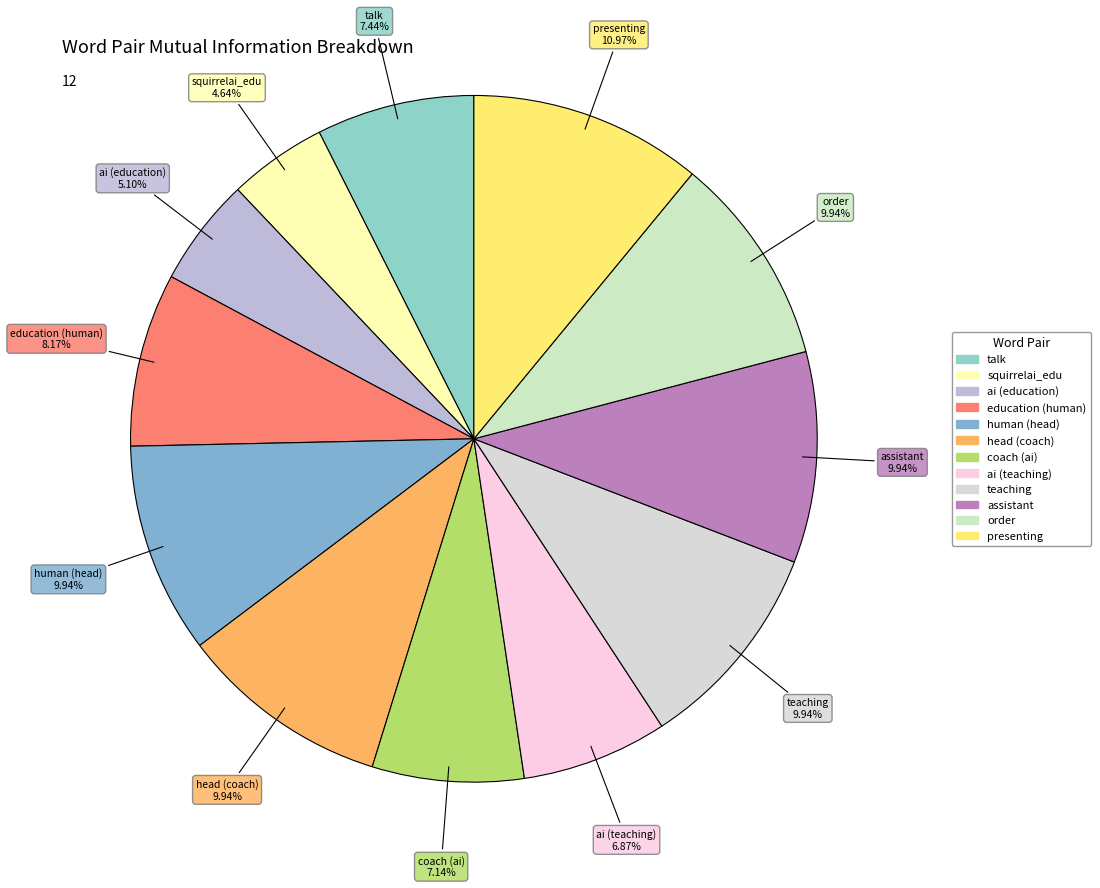

To the nearest percent, what is the difference between the largest and smallest slice percentages?

6%